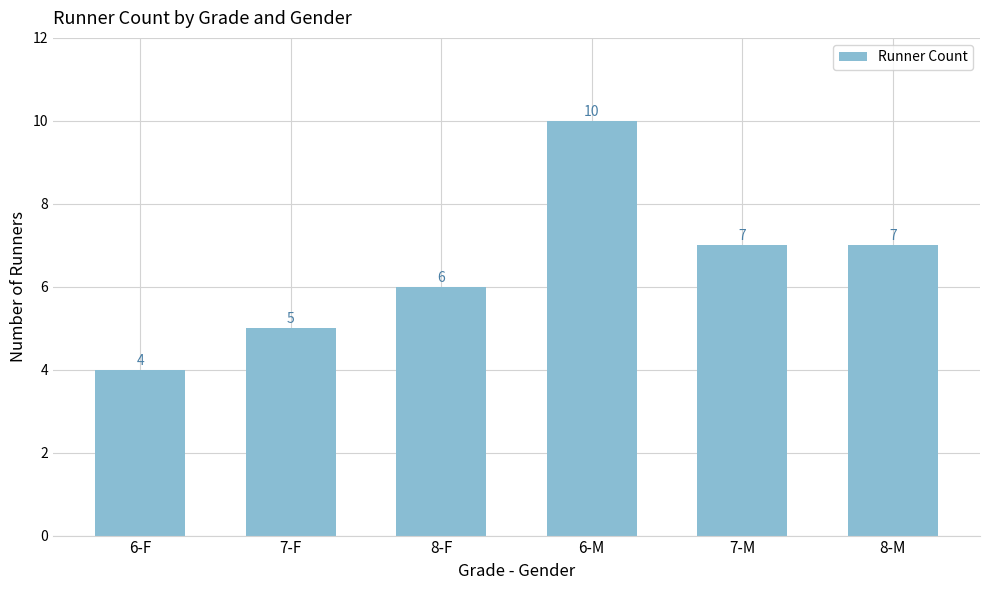

What is the sum of the values at 6-F and 7-F?

9